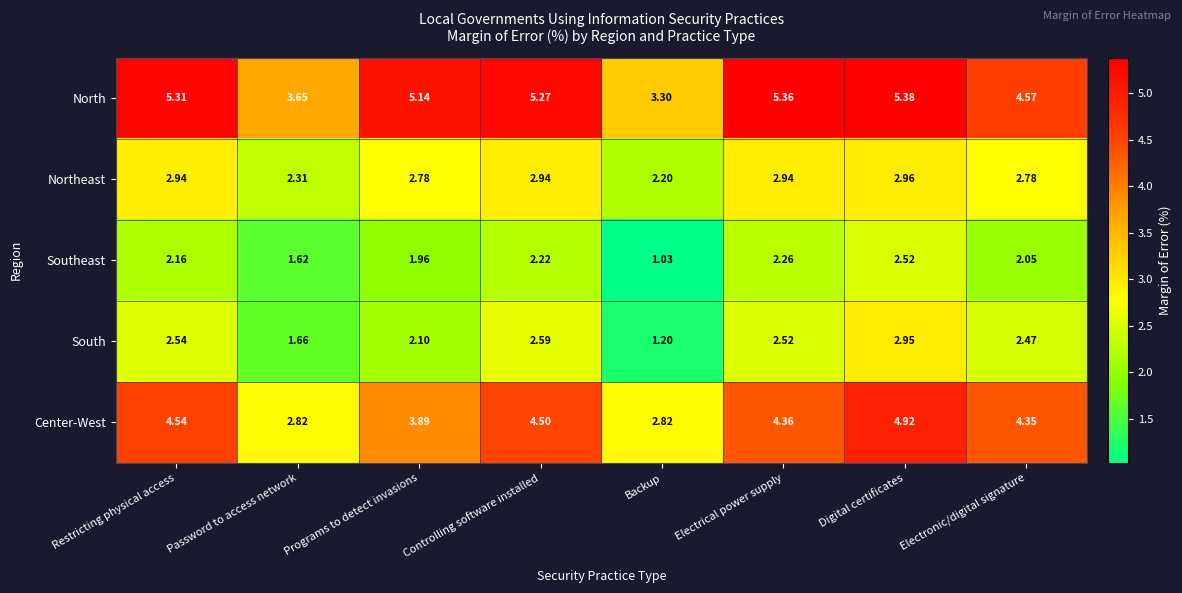

Which series changed the most between Password to access network and Programs to detect invasions?

North